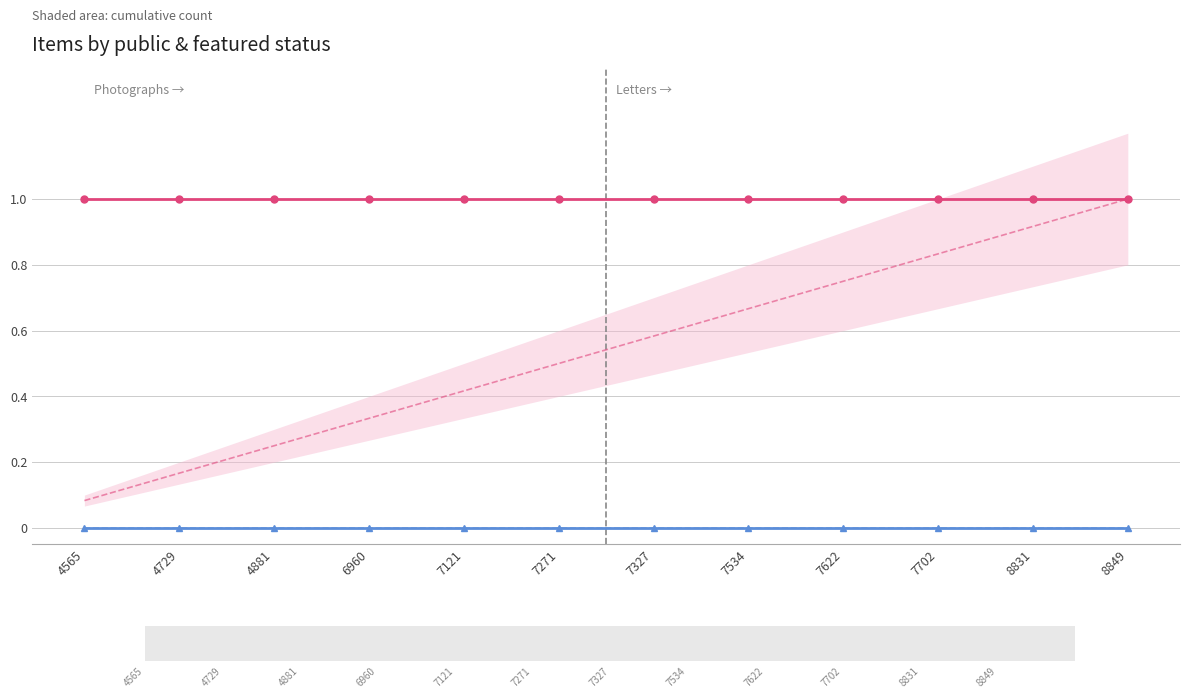

Rank the series by their maximum value, from highest to lowest.

public, featured